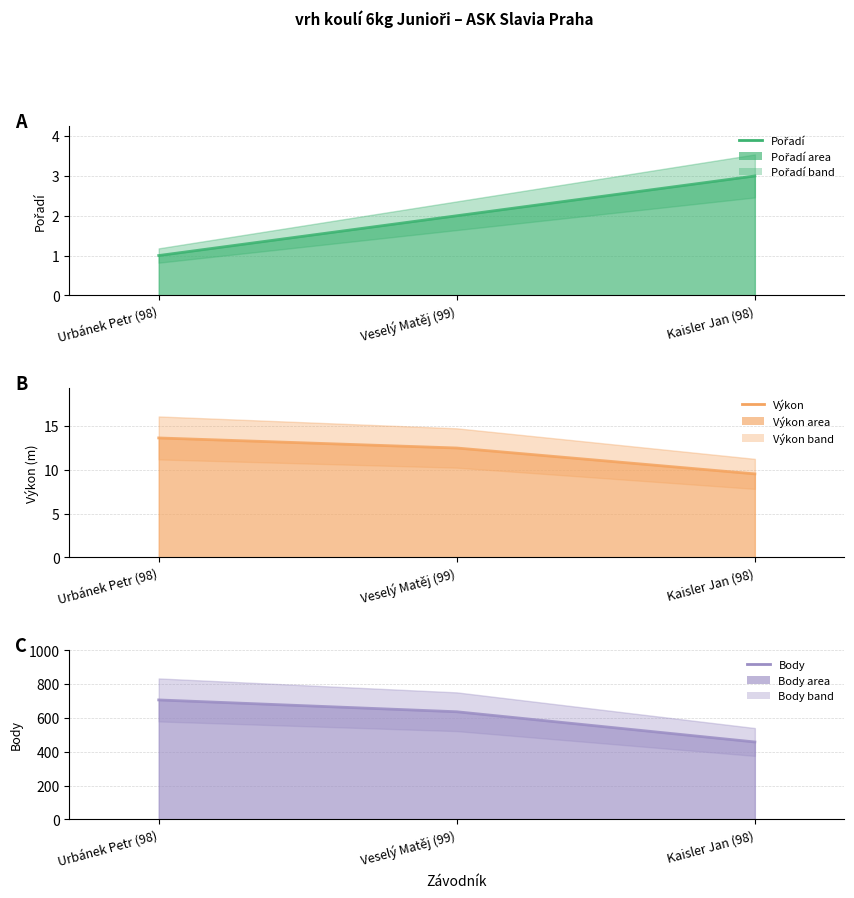

What is the maximum value for Pořadí?

3.0